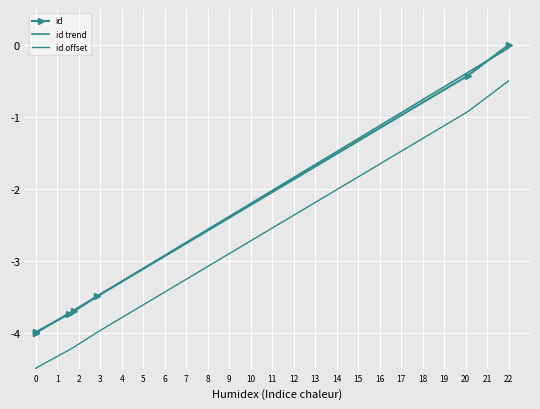

Reading right to left, transcribe all the data shown in this chart.

0.0	-0.4	-3.5	-3.7	-3.7	-4.0	-4.0	-4.0